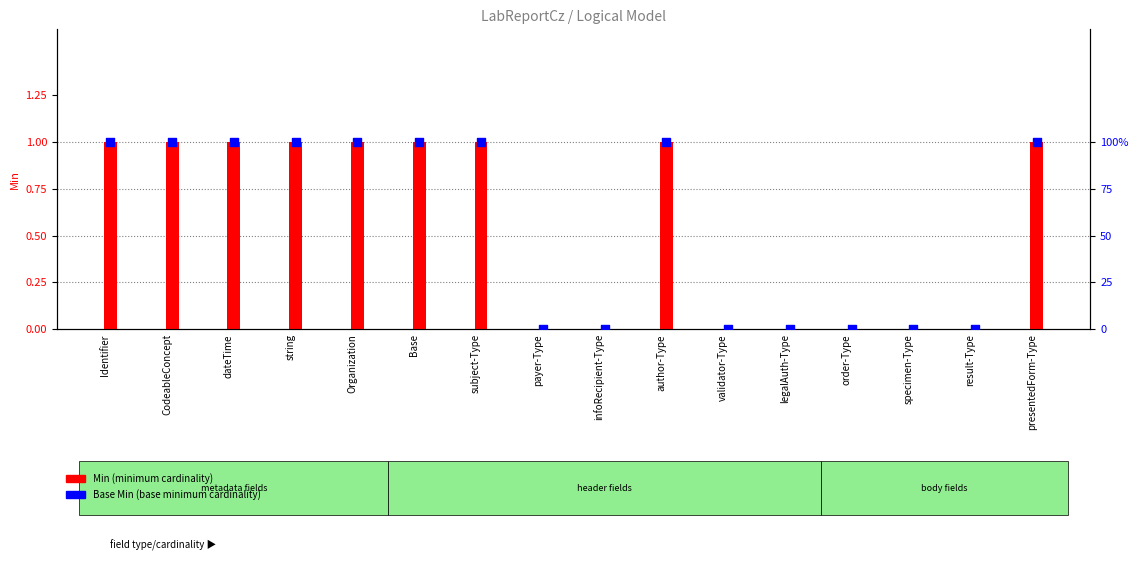

At which category is the sum across all series the highest?

Identifier